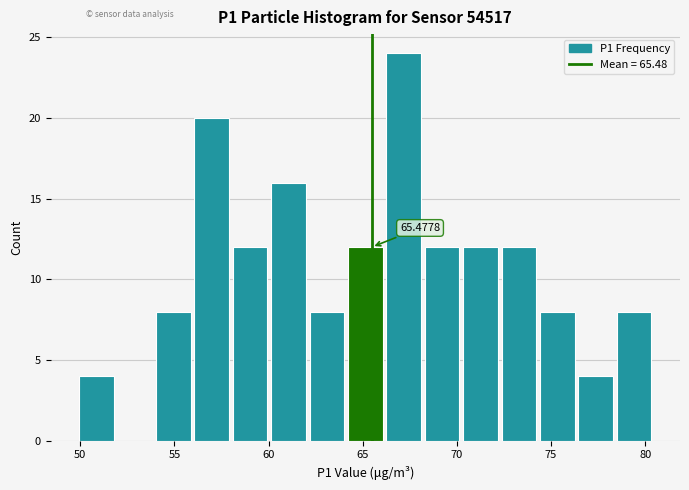

Which range on the x-axis has the tallest bar?

66.5 to 68.5